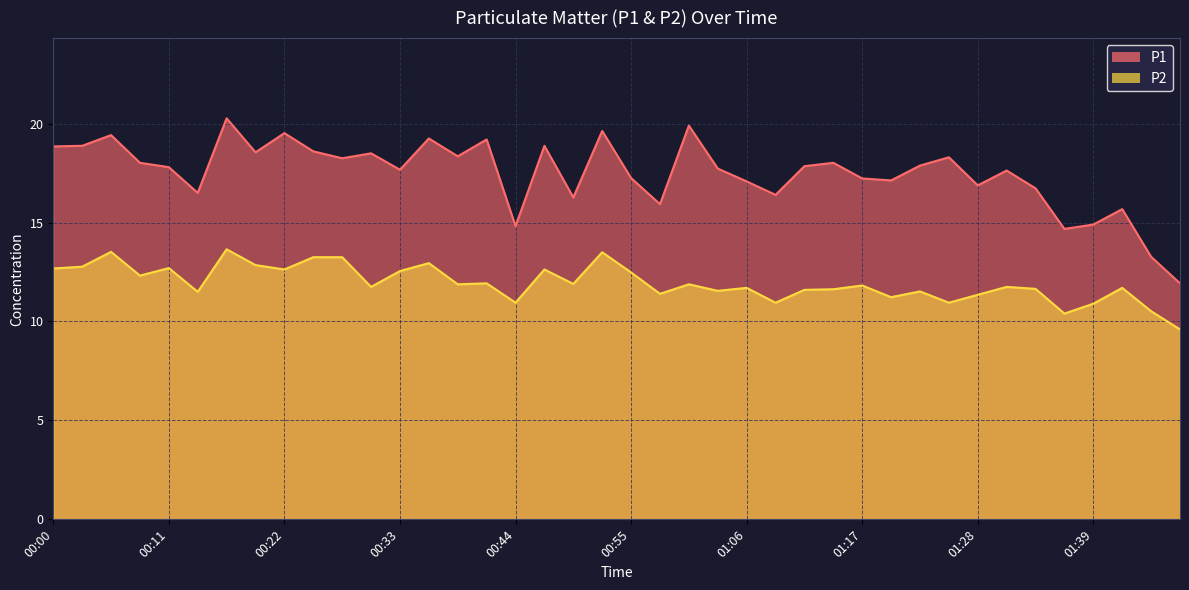

What is the average value of the P1 series?

17.5